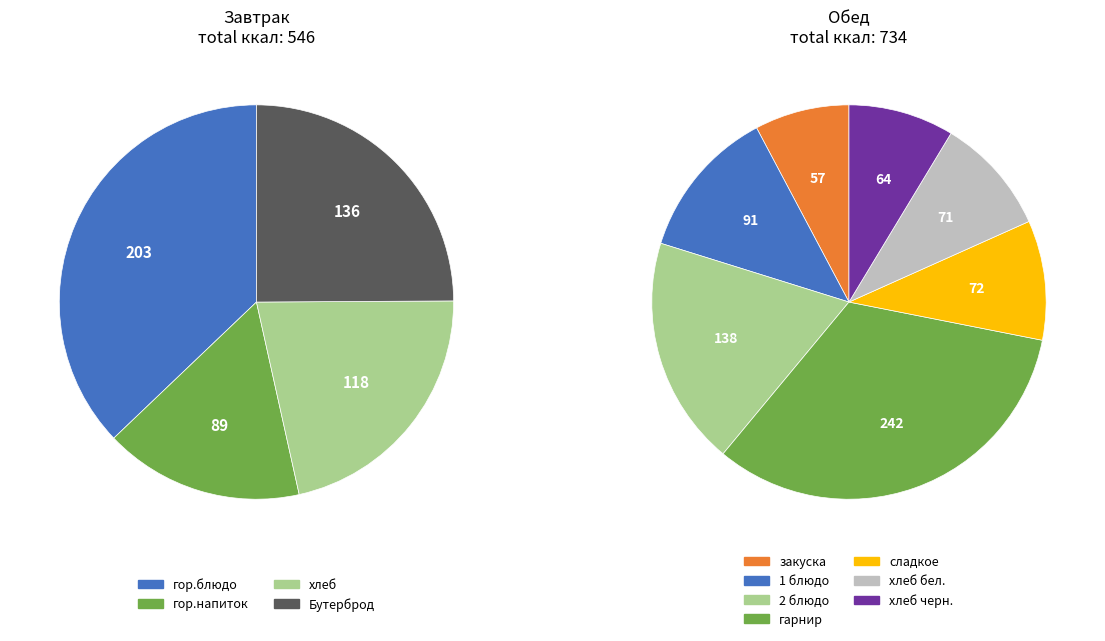

Rank the categories by value from highest to lowest.

гарнир, гор.блюдо, 2 блюдо, Бутерброд, хлеб, 1 блюдо, гор.напиток, сладкое, хлеб бел., хлеб черн., закуска